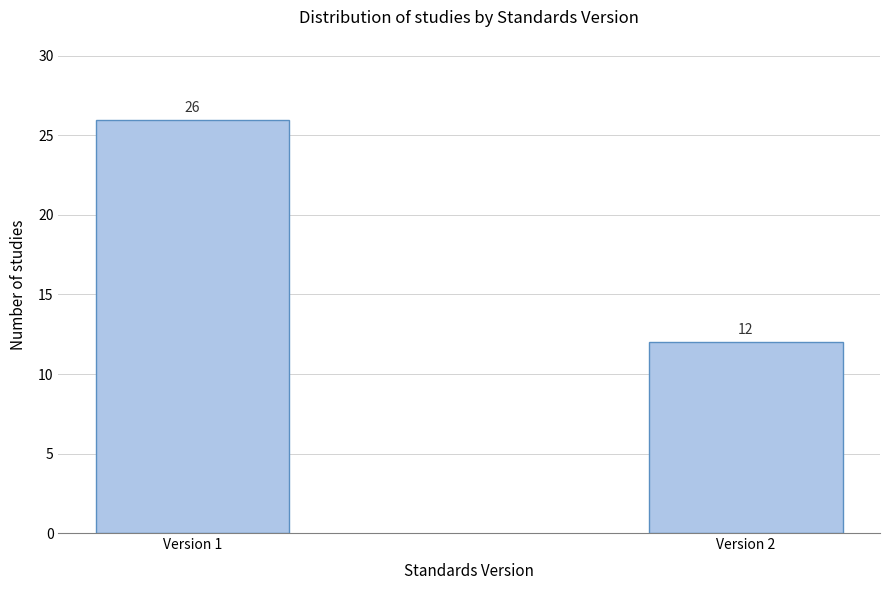

Reading left to right, transcribe all the data shown in this chart.

Version 1=26	Version 2=12